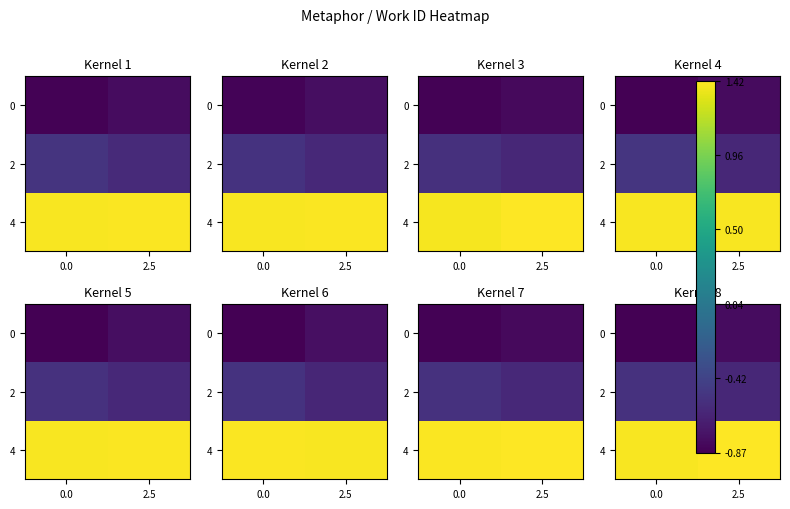

The 2 series shows -0.6 at 2.5. True or false?

True